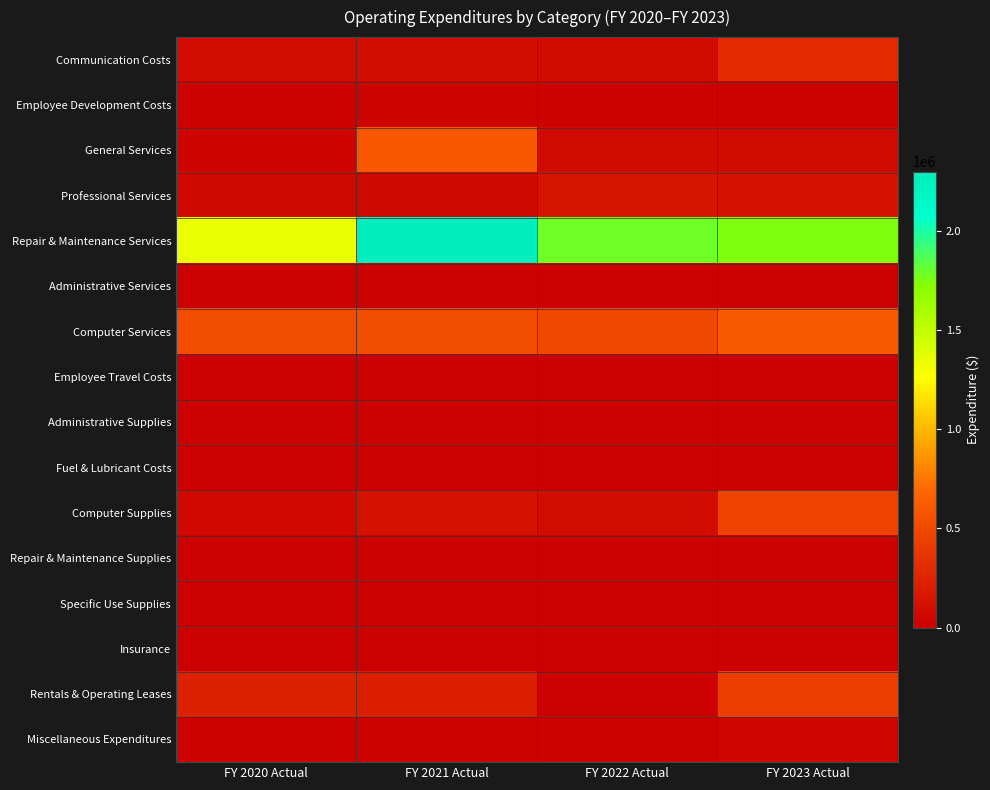

Rank the series by their maximum value, from lowest to highest.

Specific Use Supplies, Repair & Maintenance Supplies, Fuel & Lubricant Costs, Employee Travel Costs, Insurance, Administrative Services, Administrative Supplies, Employee Development Costs, Miscellaneous Expenditures, Professional Services, Communication Costs, Rentals & Operating Leases, Computer Supplies, General Services, Computer Services, Repair & Maintenance Services